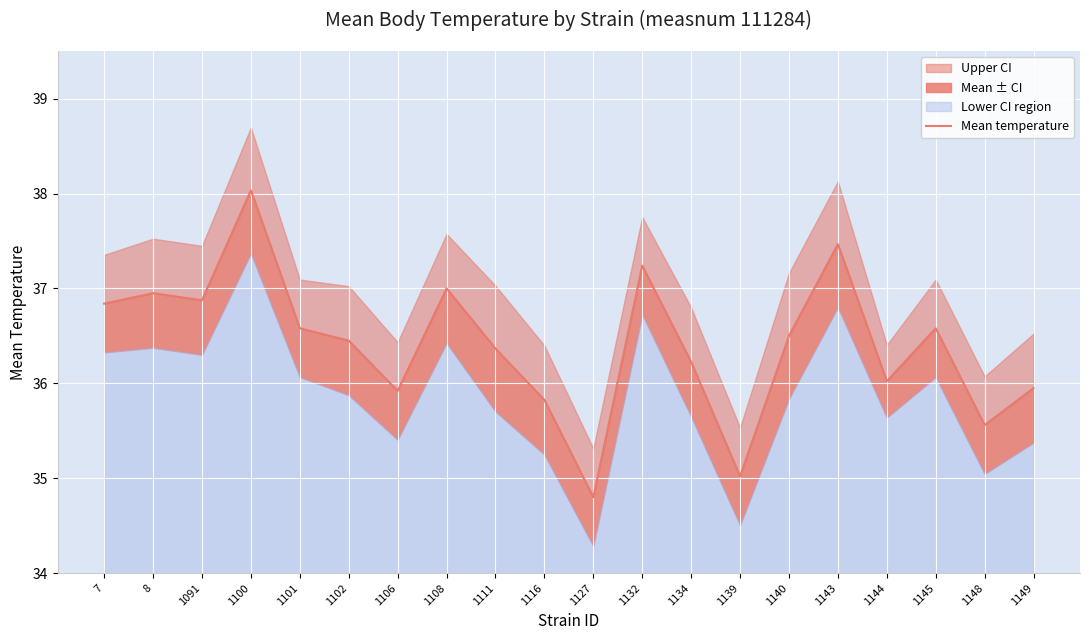

What is the sum of all values?

728.2